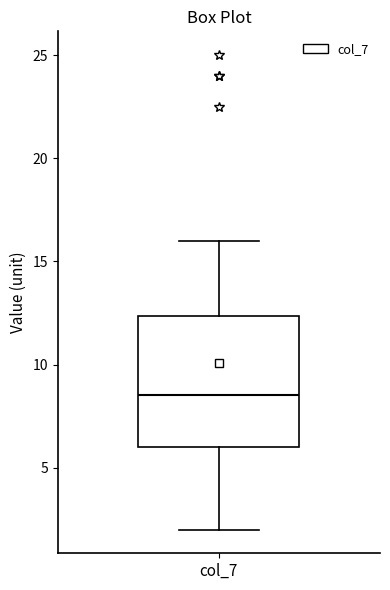

Transcribe this box plot: give where the median line is, the range the box spans, and where the two whiskers end, as read against the y-axis. The values are not printed on the chart, so give them approximately, as read against the axis.

median 8.5, box 6.0 to 12.5, whiskers 2.0 to 16.0